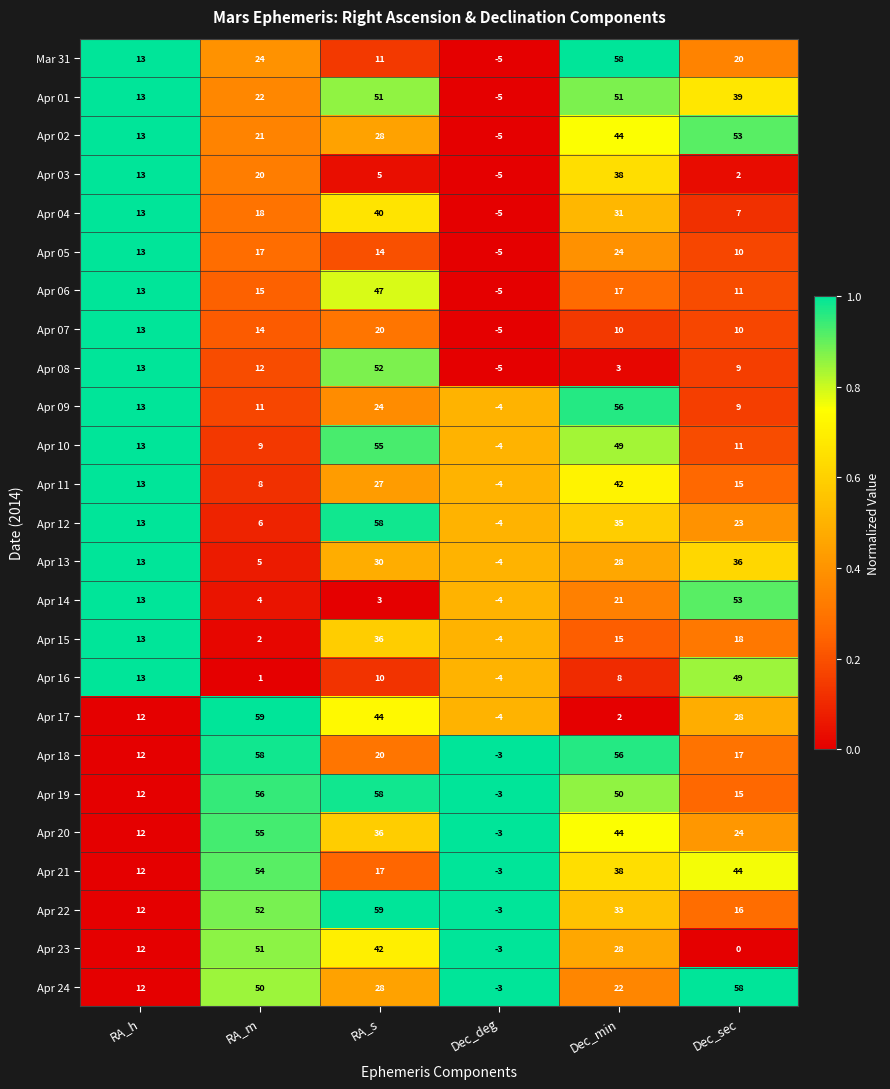

At which category is the sum across all series the highest?

RA_s